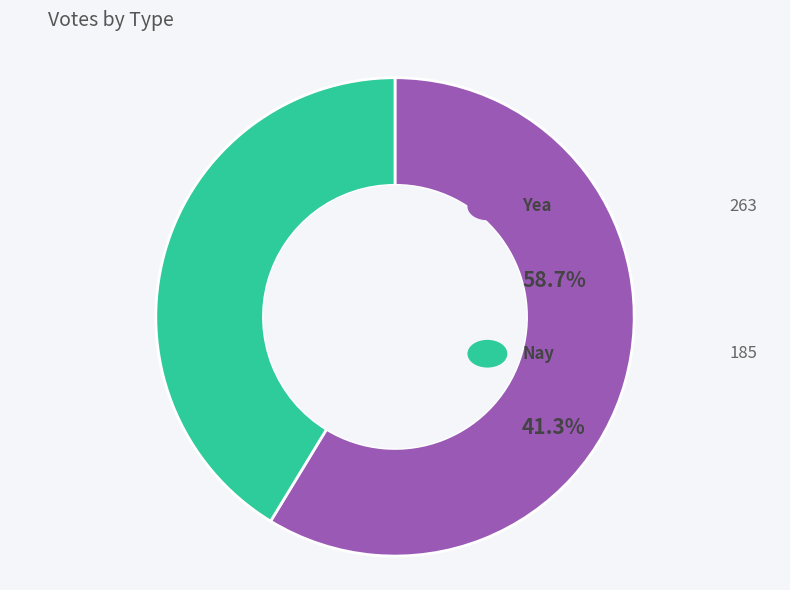

Which slice is the largest?

Yea